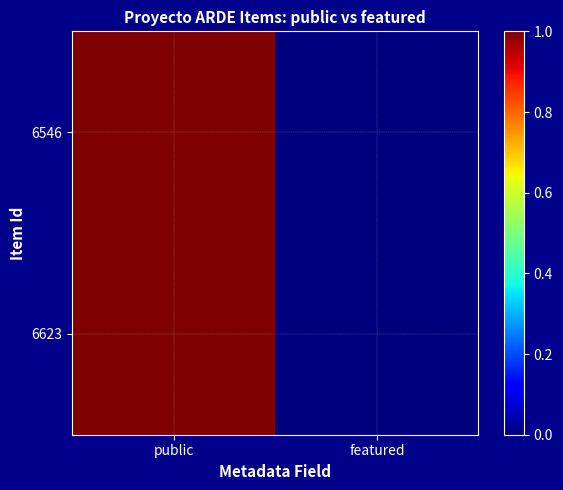

Which category has the lowest value across all series?

featured